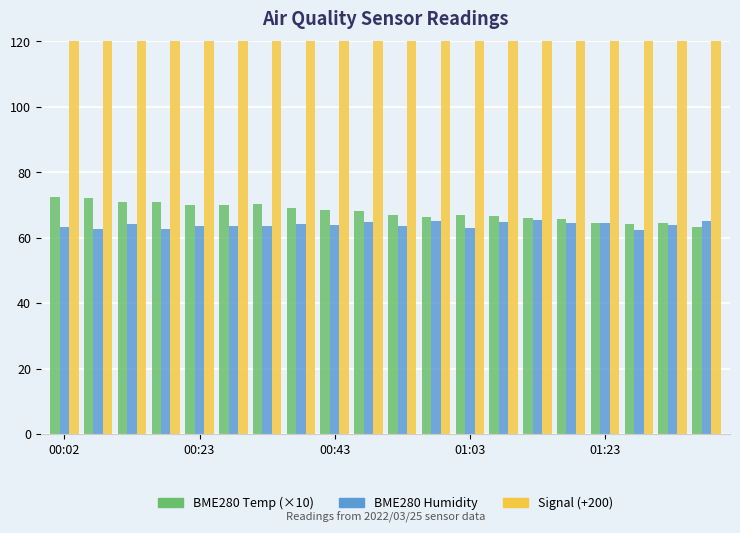

What is the sum of all BME280_humidity values?

1279.1